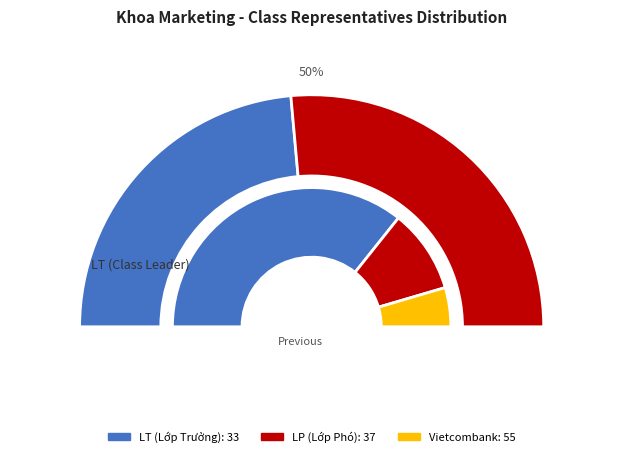

The LP slice represents 51% of the pie. True or false?

False